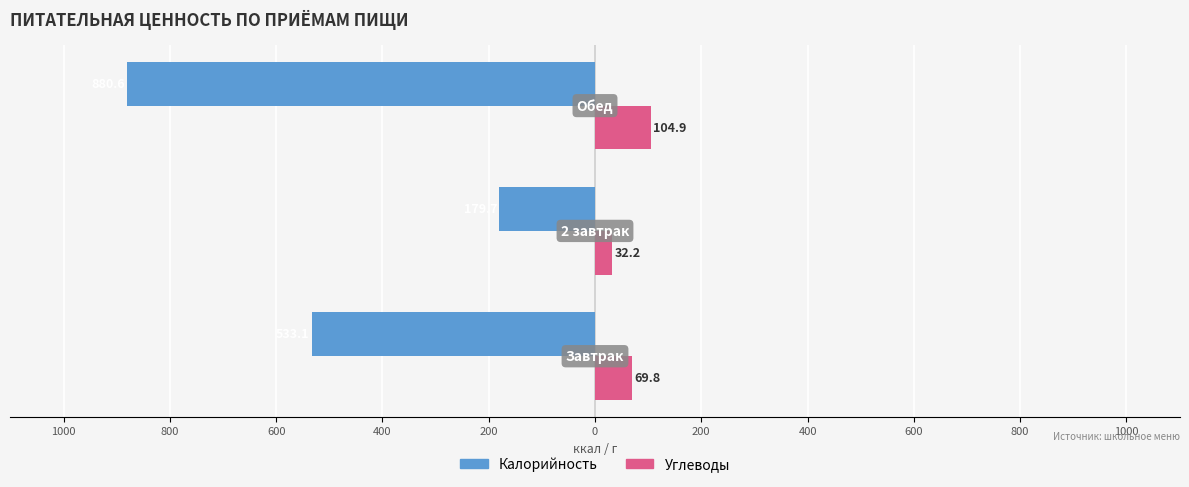

What are all the series names shown in the legend?

Калорийность, Углеводы